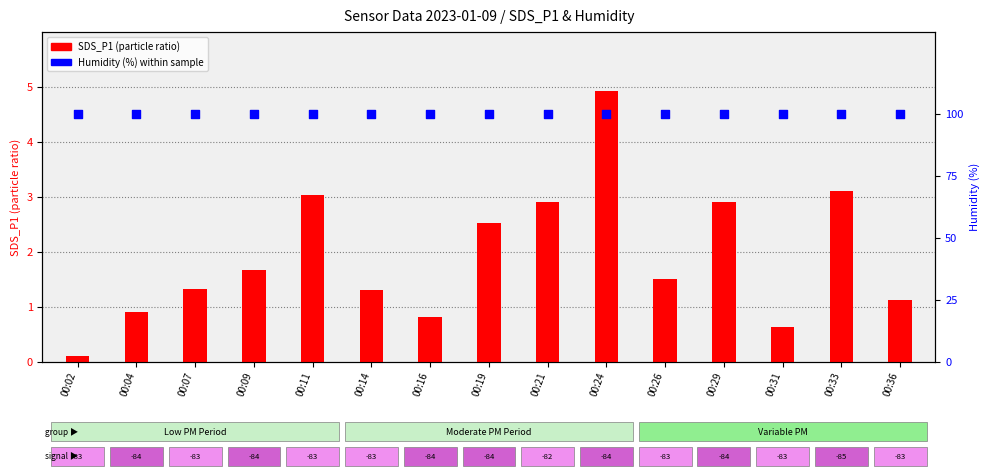

Which series has the widest spread of Y values?

SDS_P1 (particle ratio)